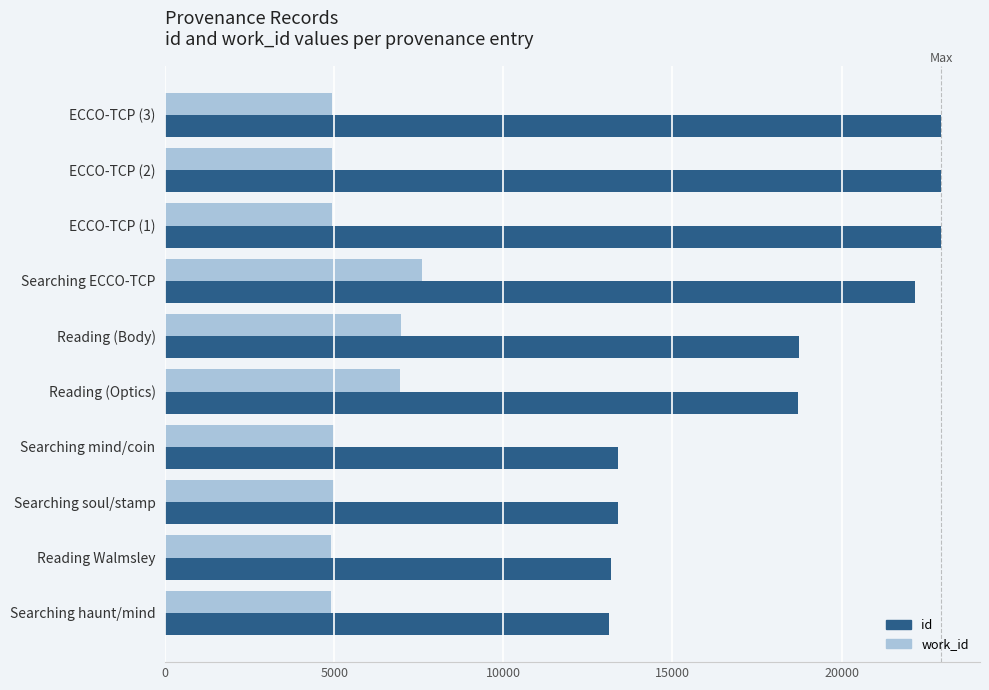

True or false: id has a value of 18721 at Reading (Optics).

True